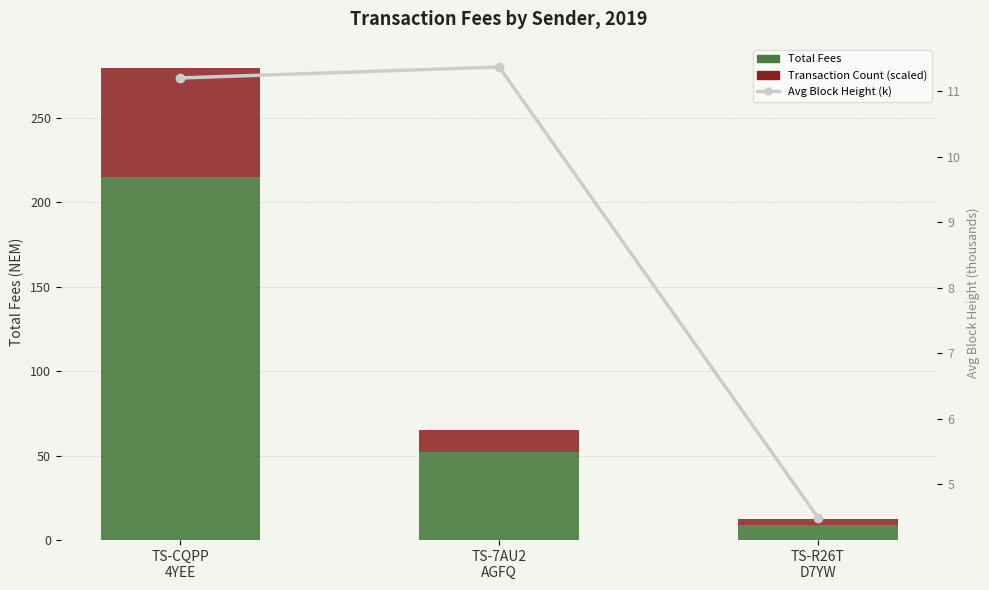

Is the value of Total Fees at TS-R26T
D7YW greater than the value of Avg Block Height (k) at TS-R26T
D7YW?

Yes